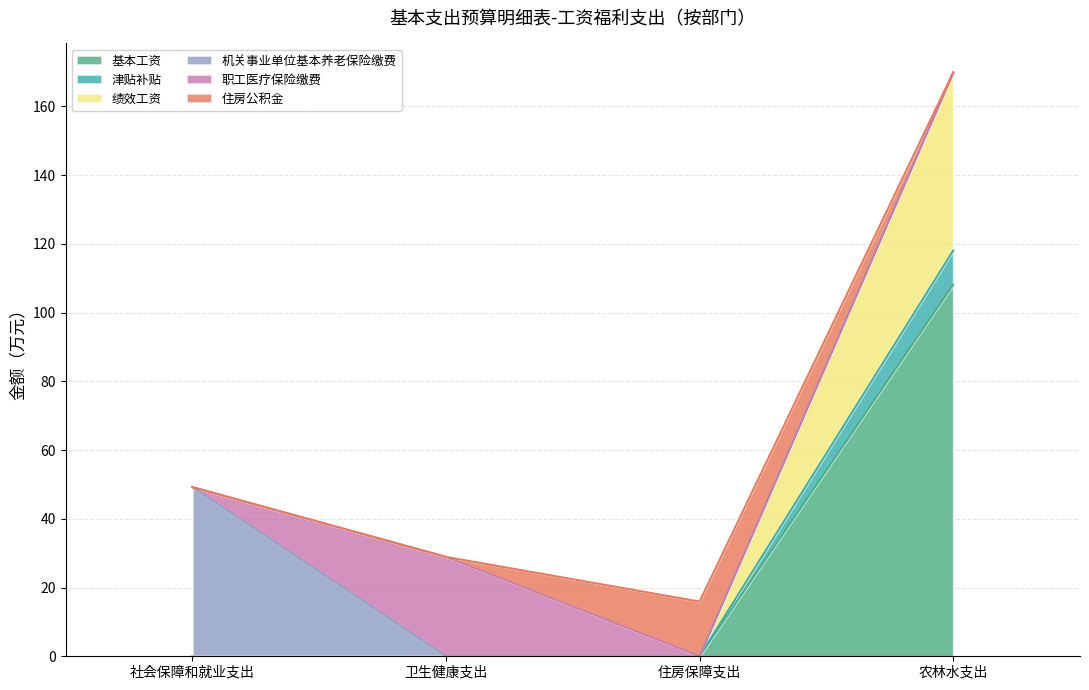

True or false: 基本工资 has more than 2 points higher than both neighbors.

False